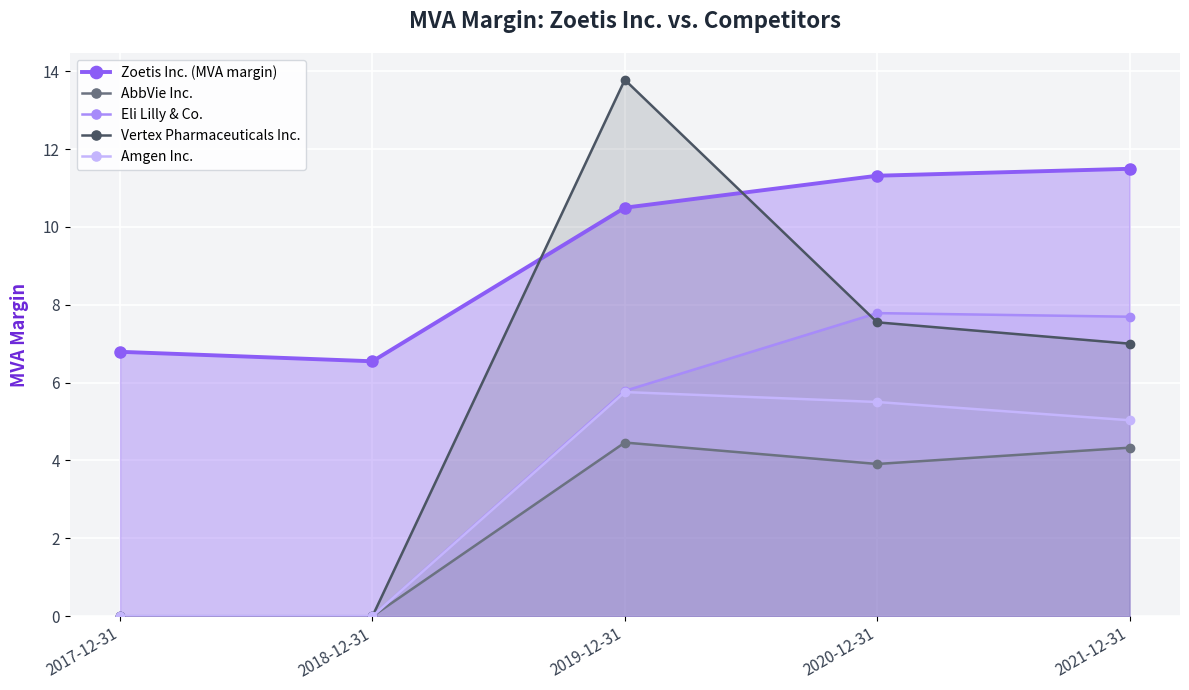

What is the maximum value for AbbVie Inc.?

4.5